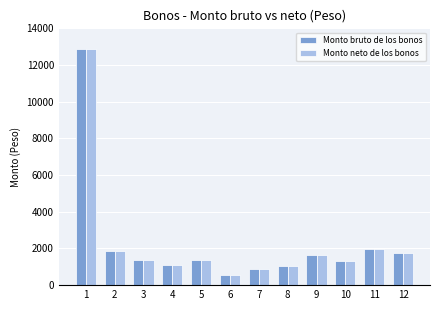

What is the difference between the maximum and second lowest values in the Monto neto de los bonos series?

11972